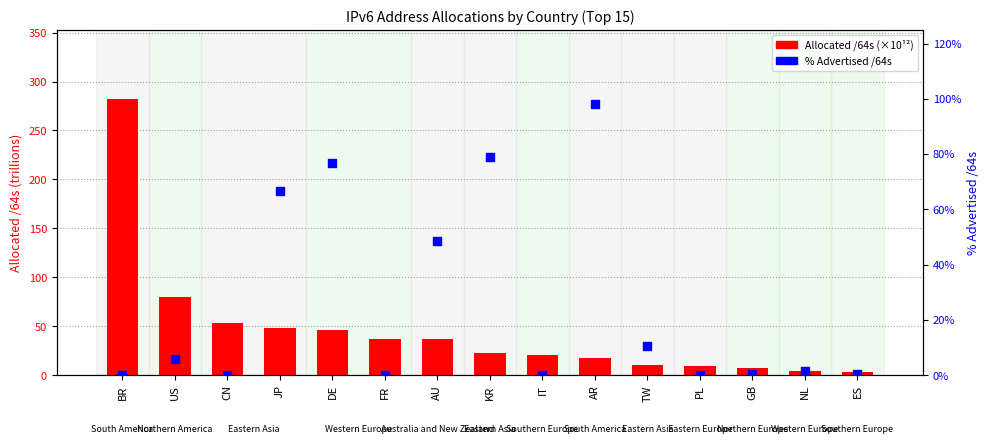

Which series has the widest spread of Y values?

Allocated /64s (trillions)